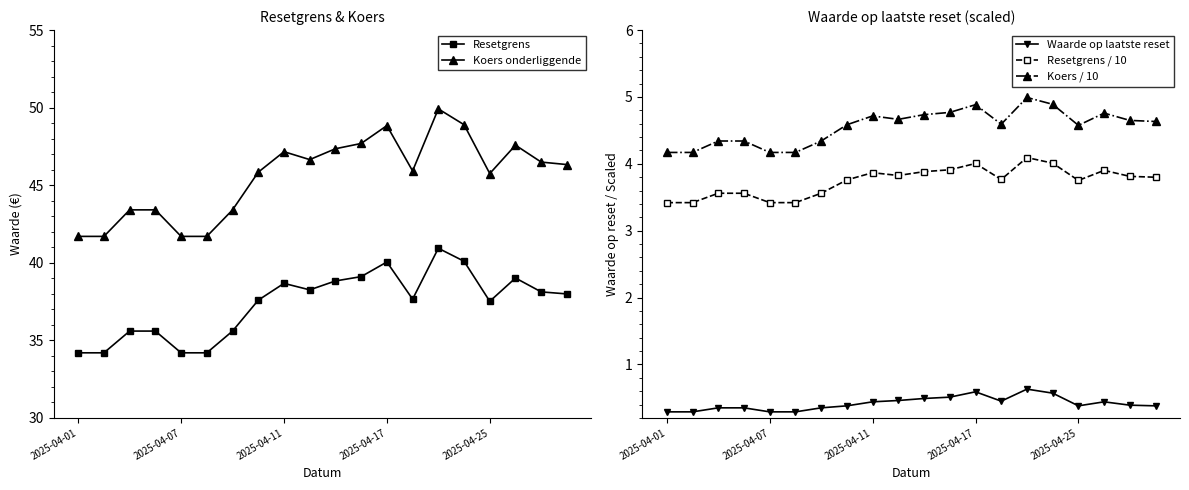

What is the value of the Koers / 10 point at the 14th from the left?

4.6